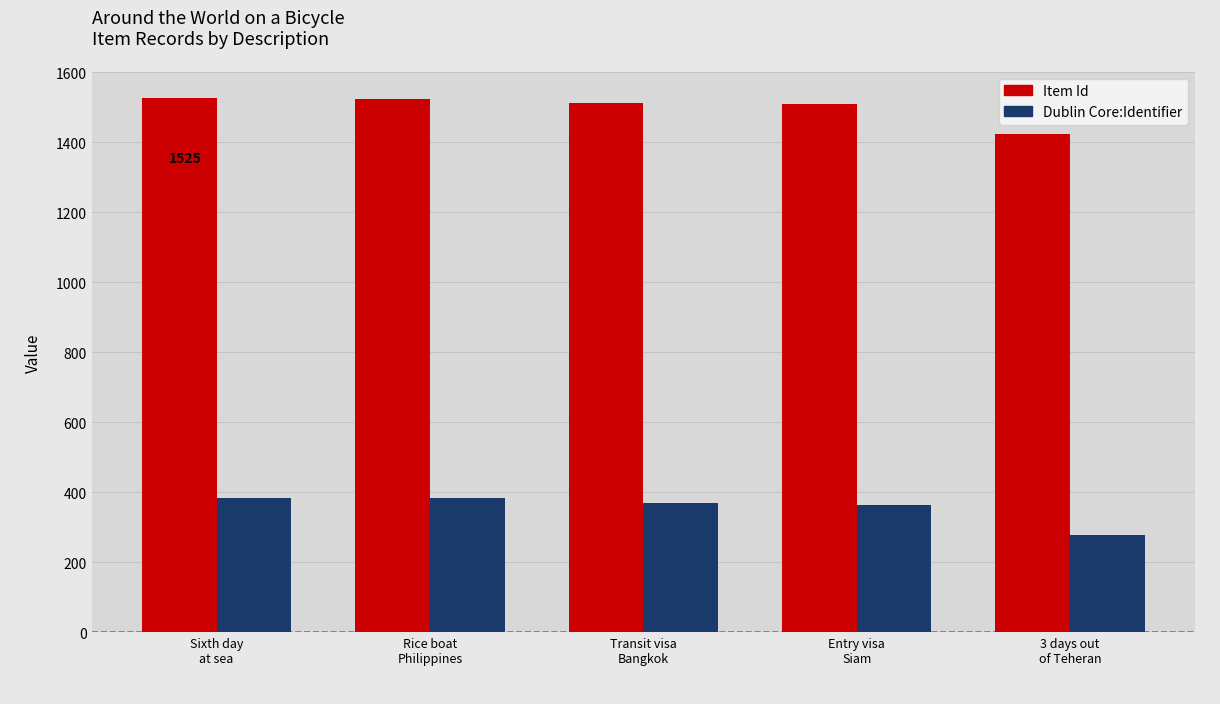

What are all the series names shown in the legend?

Item Id, Dublin Core:Identifier